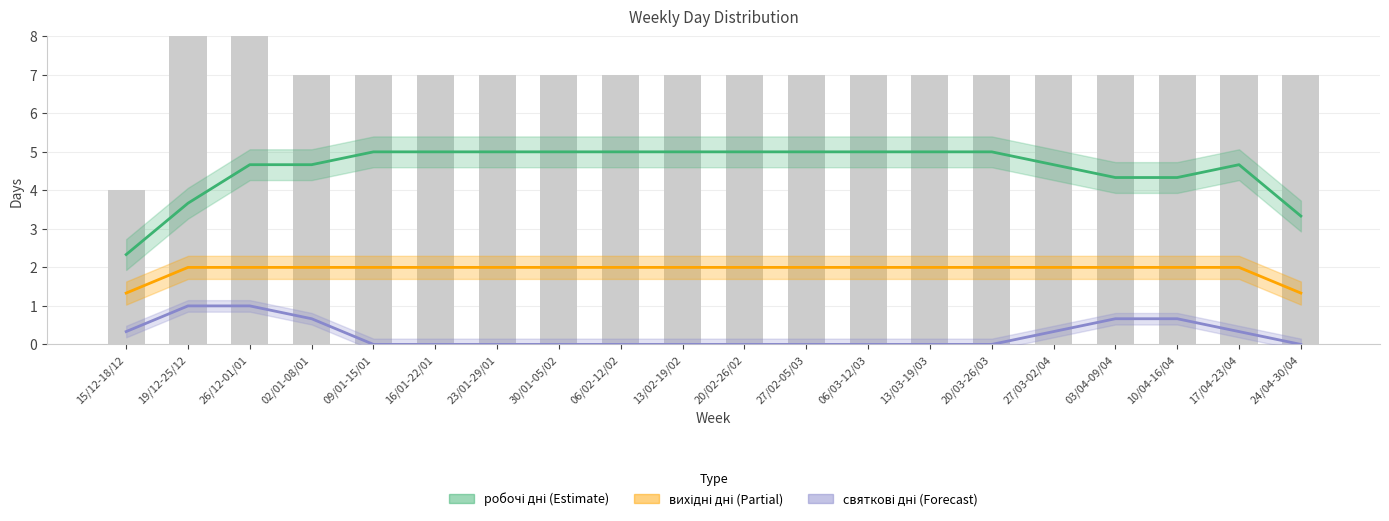

What is the sum of the вихідні дні (Partial) values at 24/04-30/04 and 23/01-29/01?

3.3